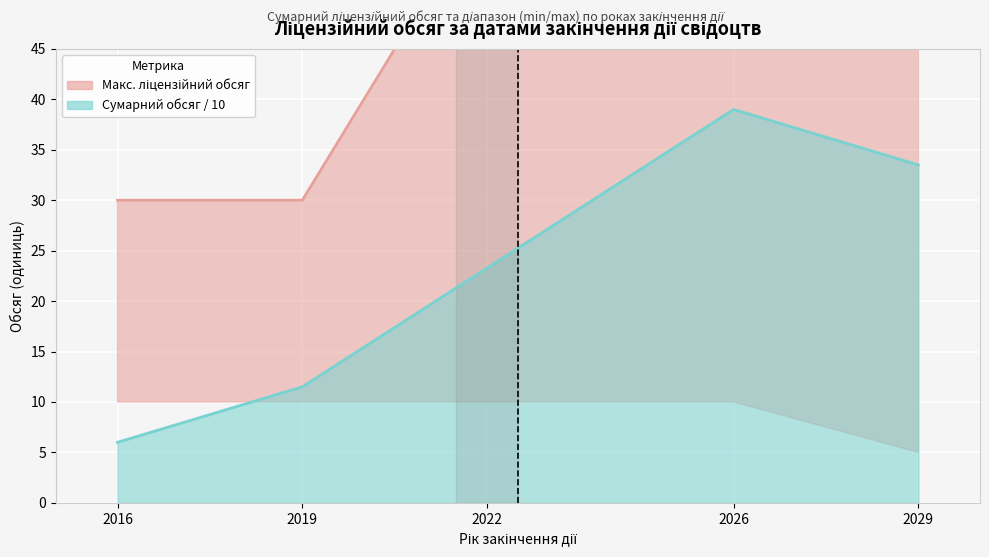

What is the maximum value shown in the chart?

100.0